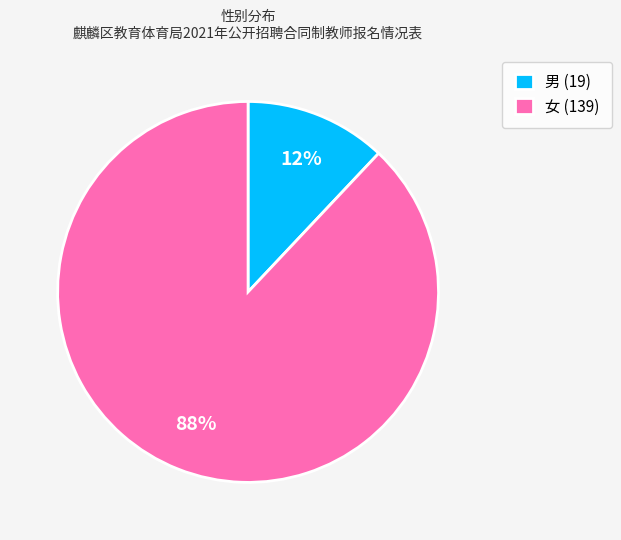

Which slice is the smallest?

男